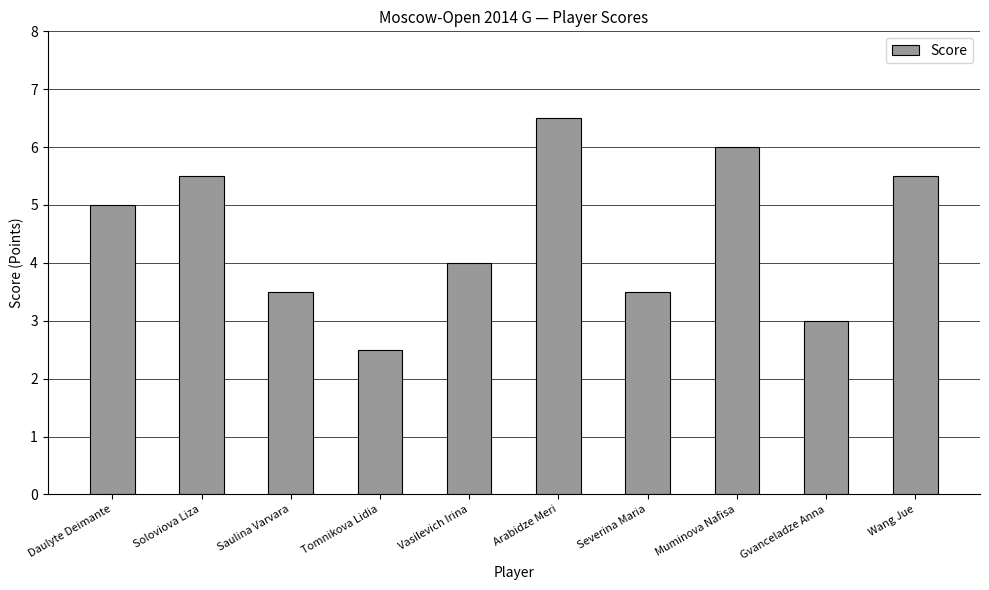

Count the values in the range 3 to 5.

5